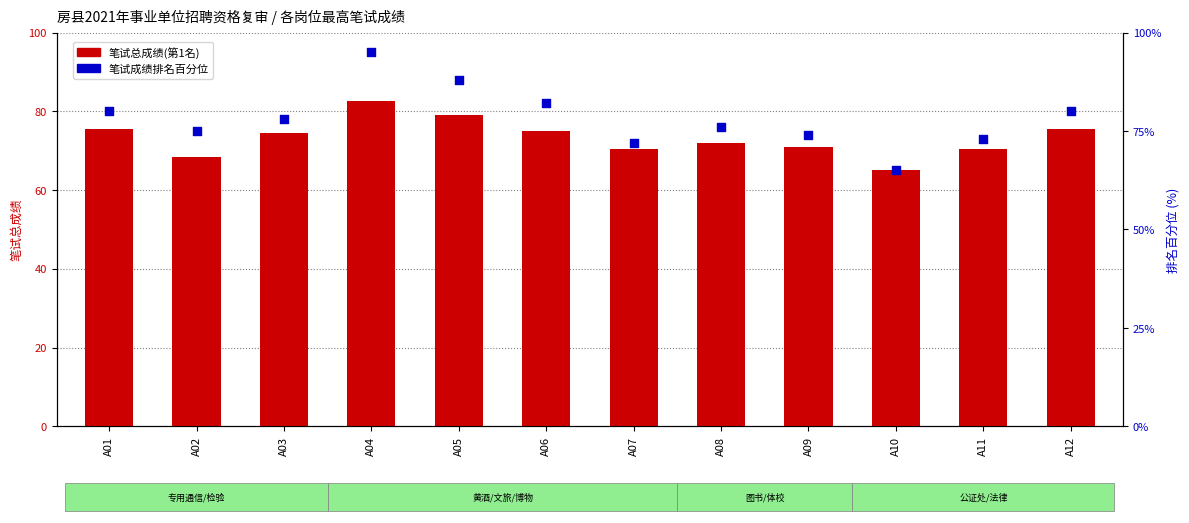

What is the total value across all series at A10?

130.0